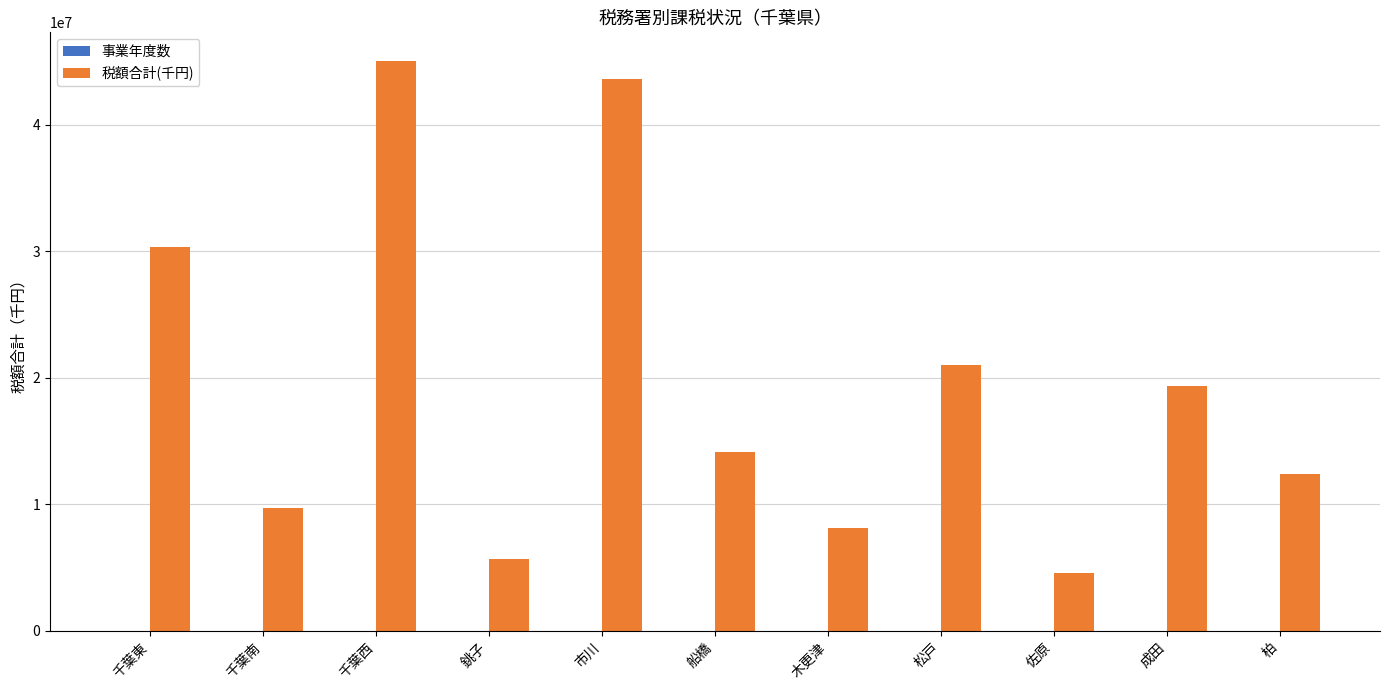

At which label is 税額合計(千円) closest to 24809065?

松戸